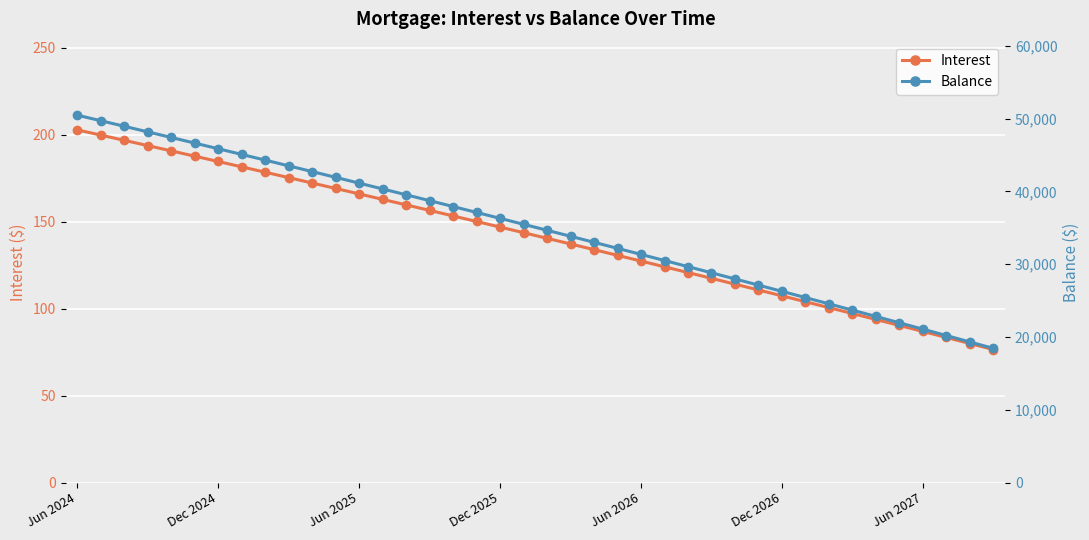

The Interest series shows 298.6 at Jun 2025. True or false?

False